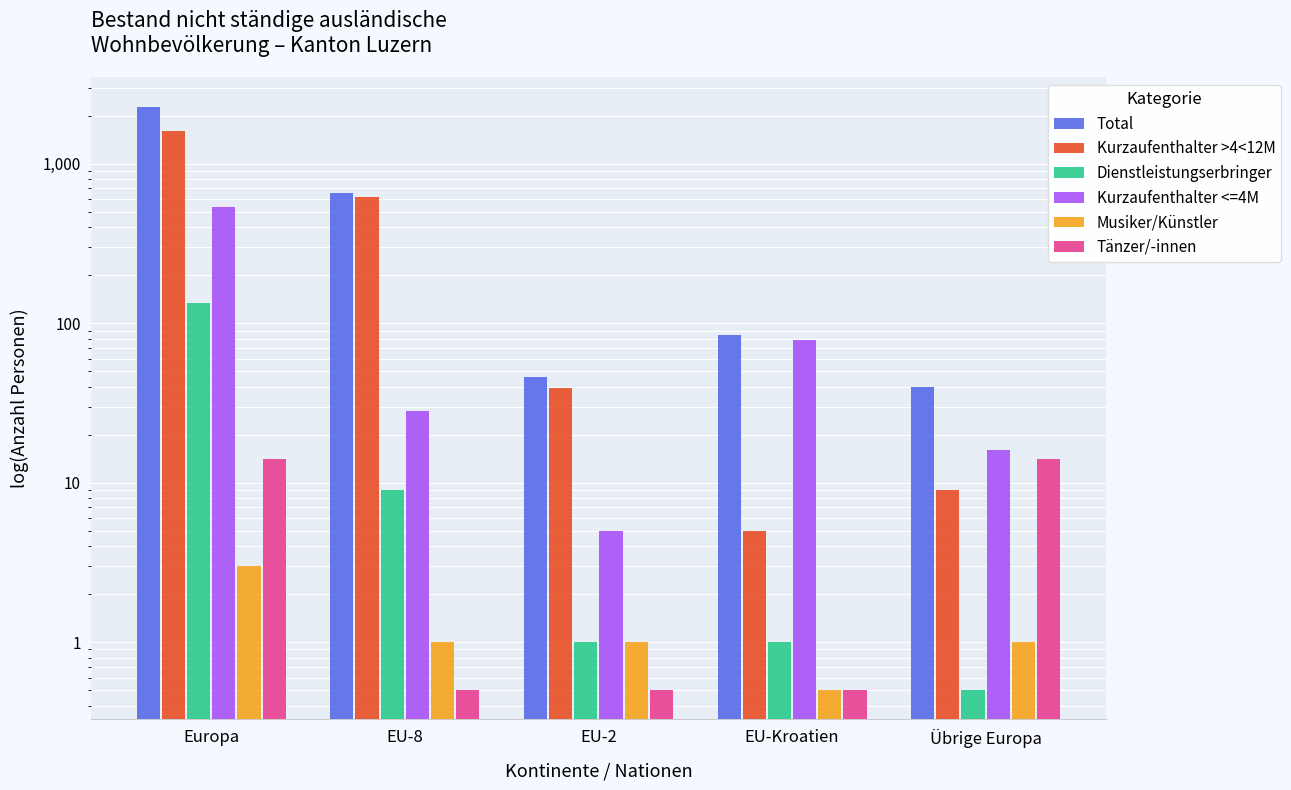

Where is Dienstleistungserbringer nearest to the value 66?

EU-8